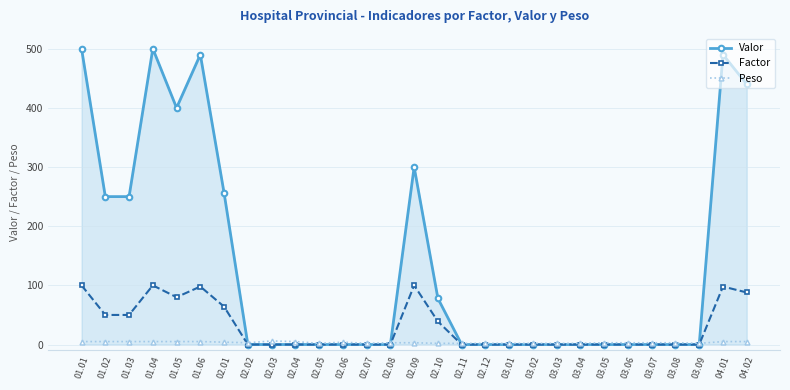

What is the sum of the Peso values at 03.02 and 02.10?

4